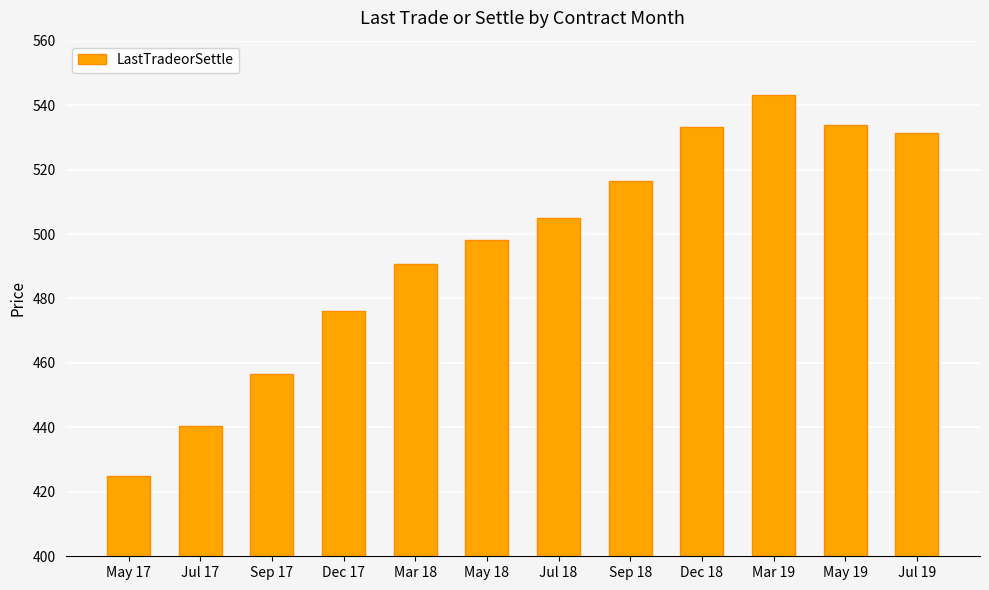

What is the sum of the values at May 17 and Mar 18?

915.8